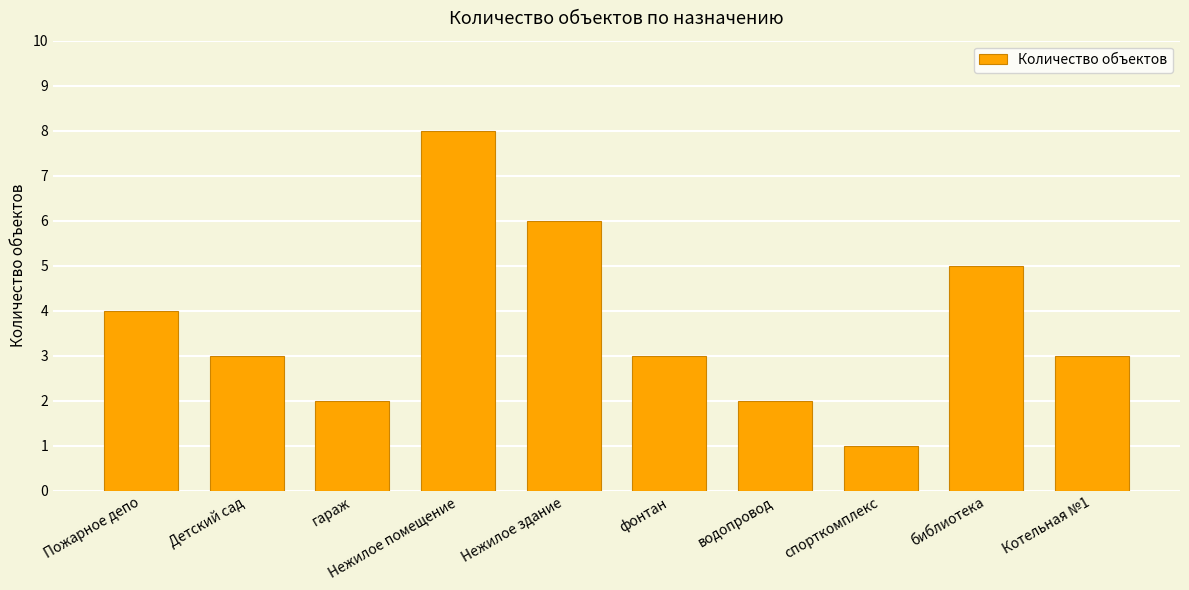

What is the average value?

4